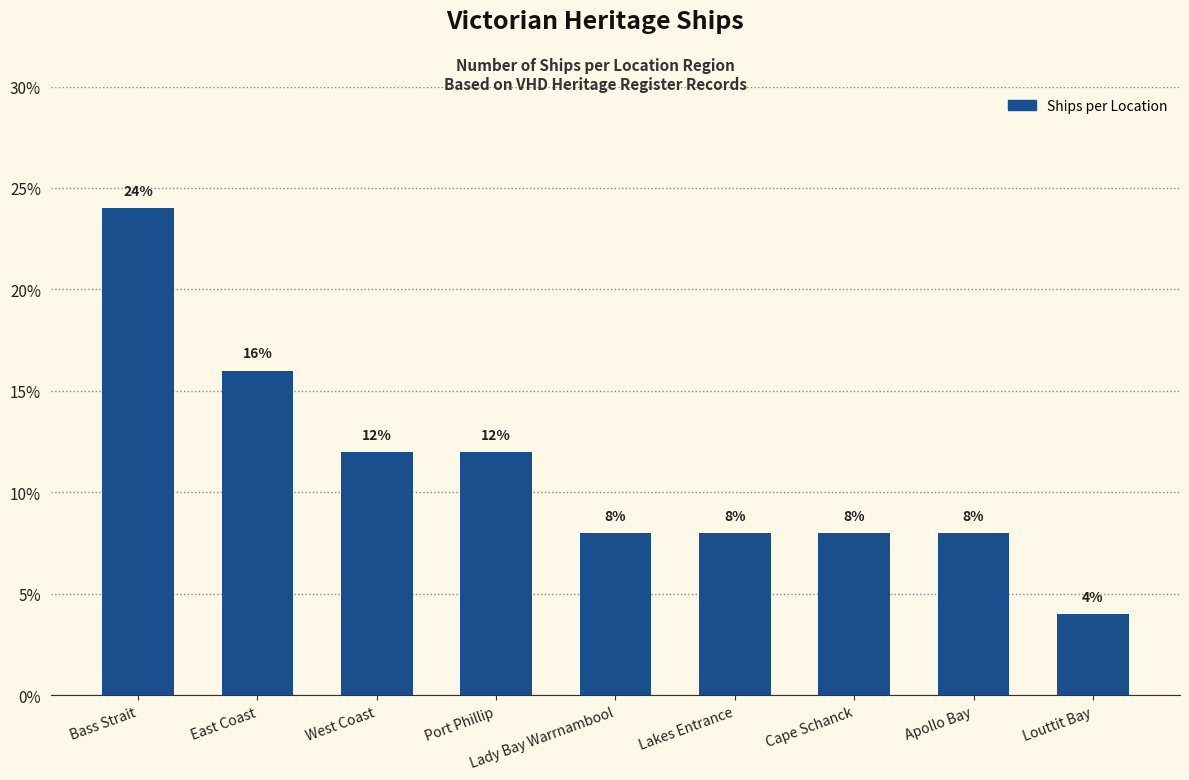

What is the value of the 5th bar from the left?

8